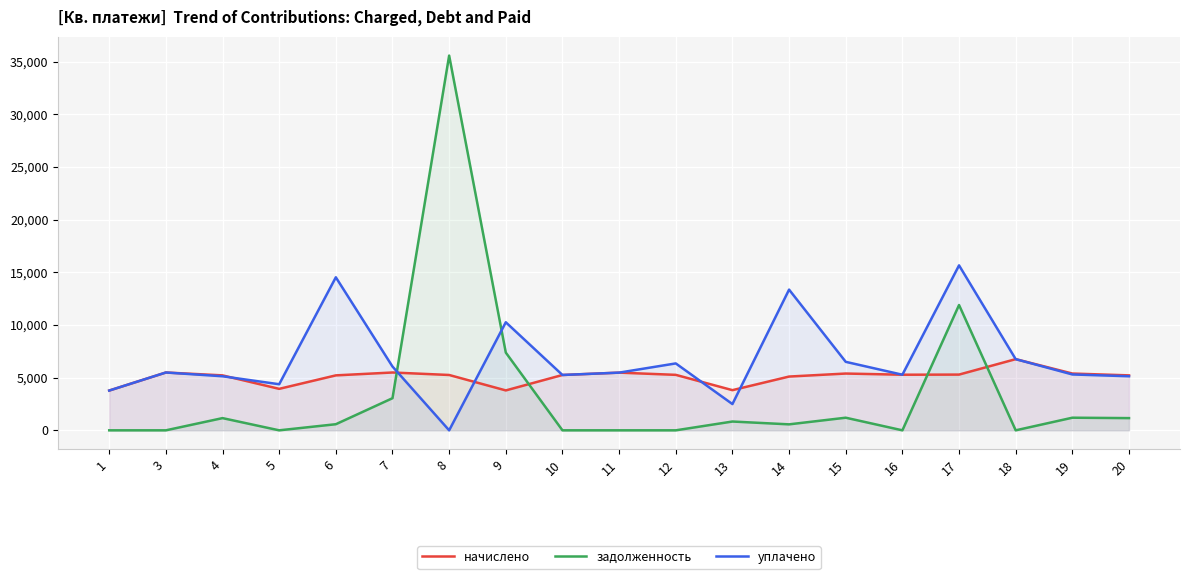

How many times do уплачено and начислено cross each other?

5